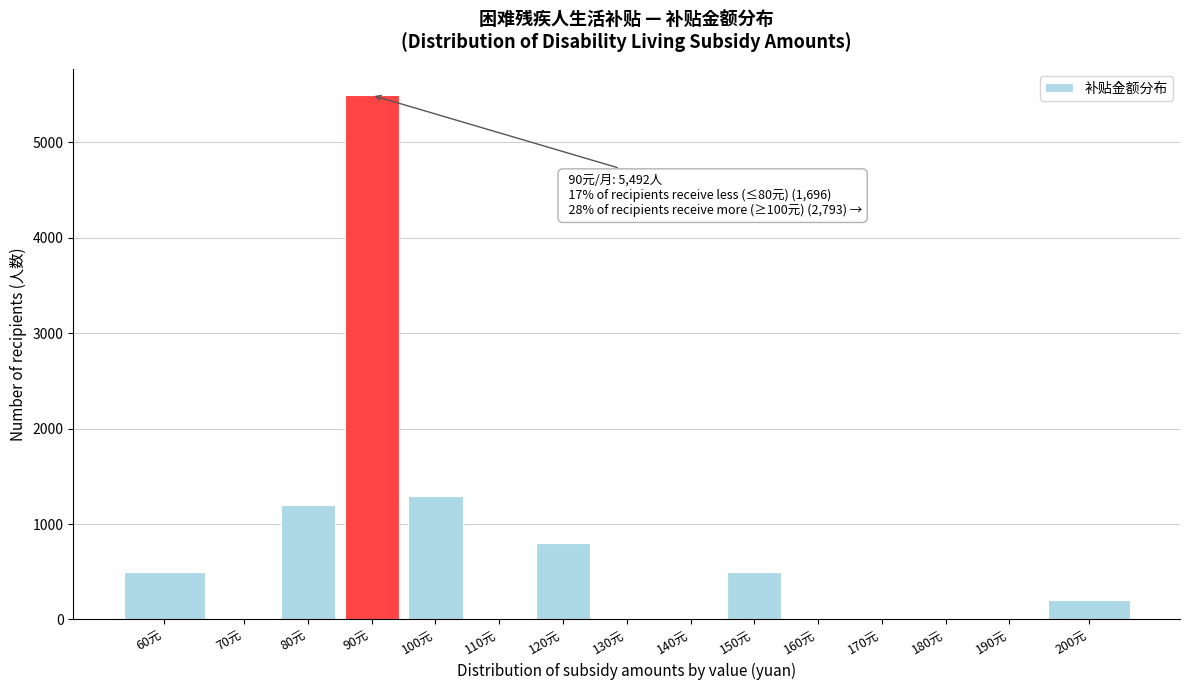

Reading left to right, what are all the values shown in this chart?

60元=499	70元=0	80元=1197	90元=5492	100元=1297	110元=0	120元=798	130元=0	140元=0	150元=499	160元=0	170元=0	180元=0	190元=0	200元=199